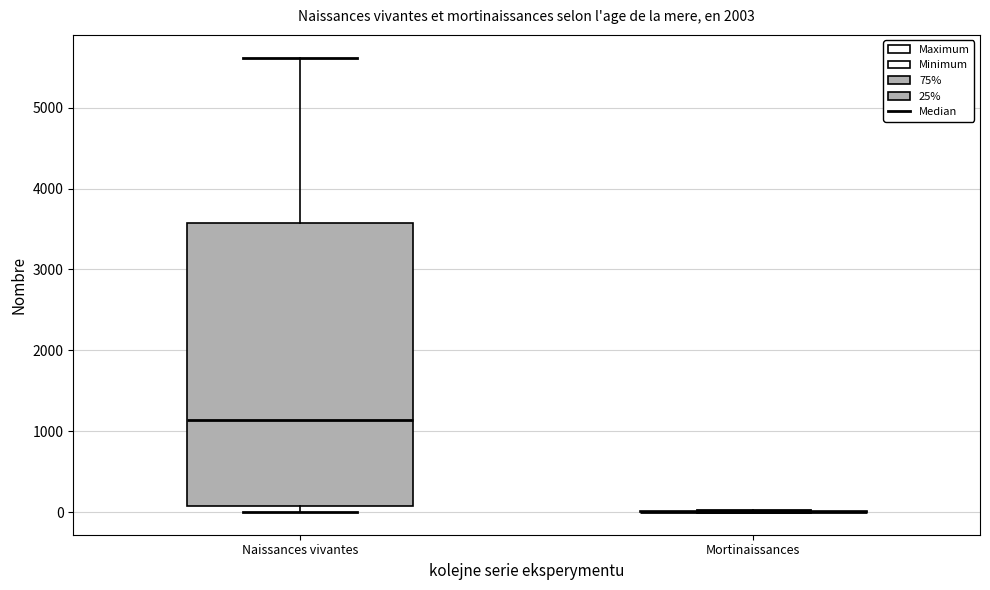

Where is the upper edge of the box for Naissances vivantes on the y-axis? The values are not printed on the chart, so give them approximately, as read against the axis.

3600